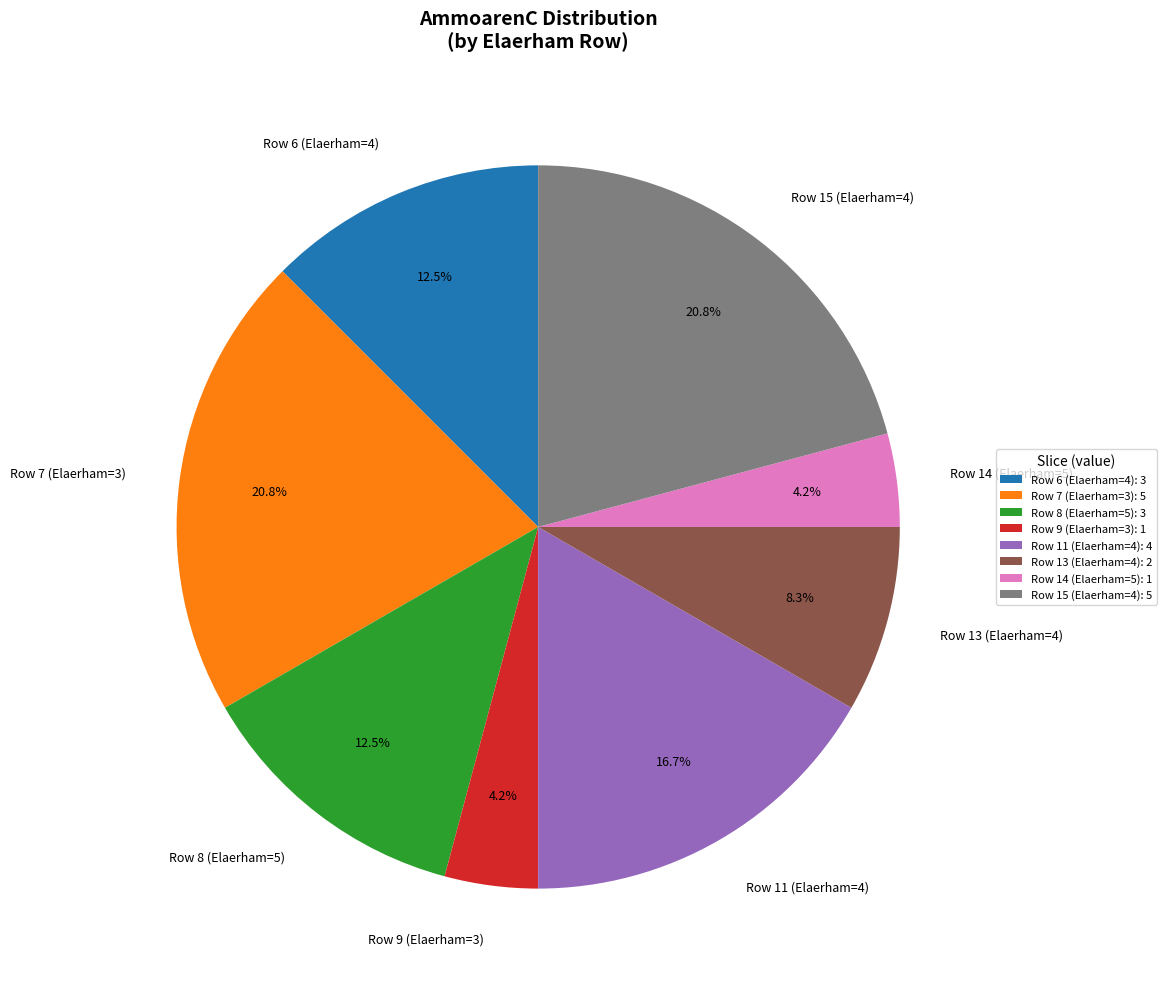

Combined, what portion of the pie is Row 15 (Elaerham=4) and Row 6 (Elaerham=4)?

33.3%